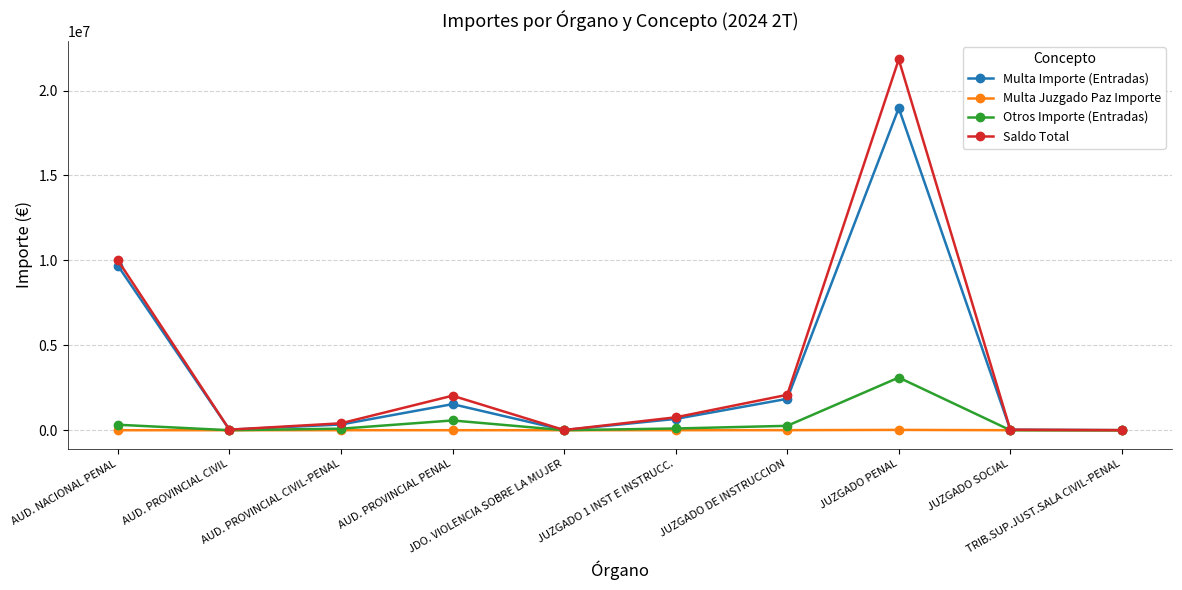

What position from the left is JUZGADO 1 INST E INSTRUCC.?

6